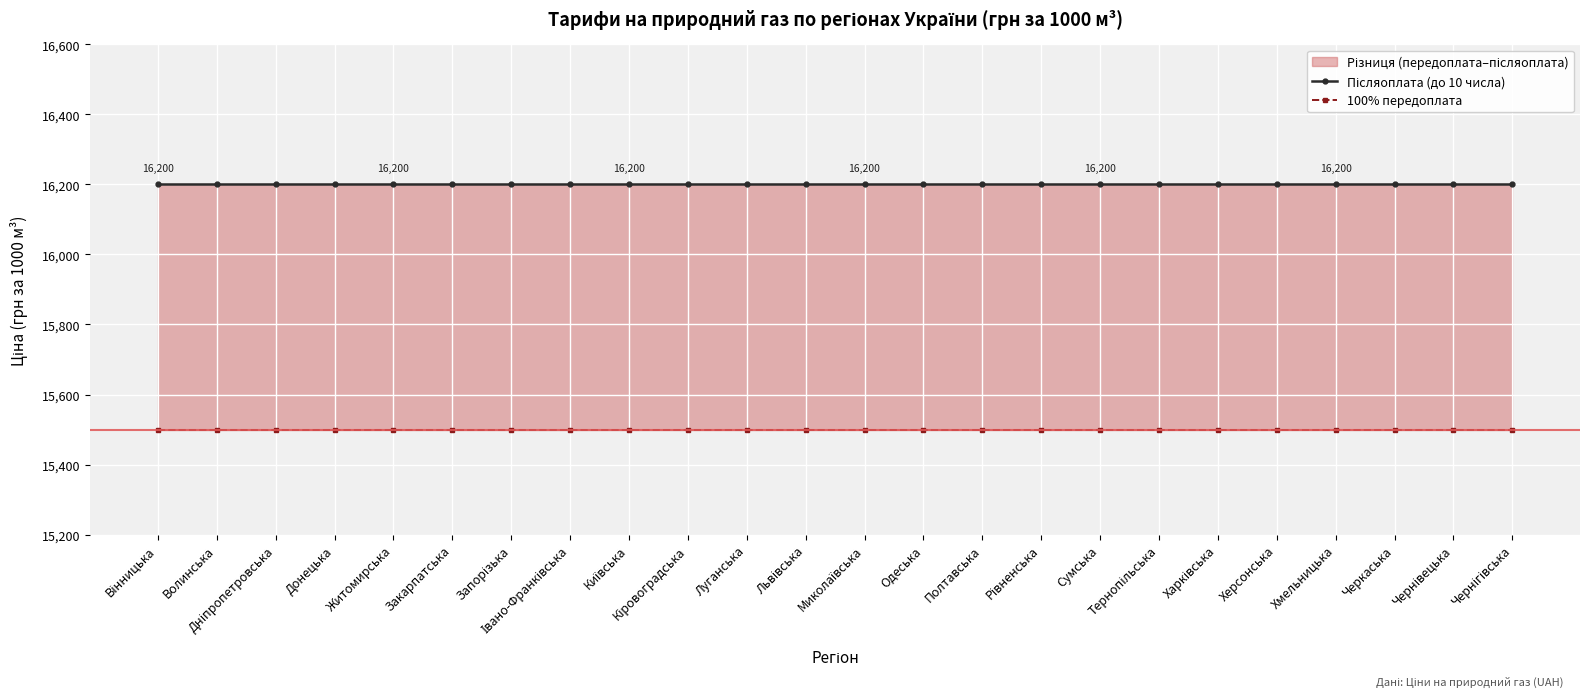

The Післяоплата (до 10 числа) series shows 28089 at Донецька. True or false?

False